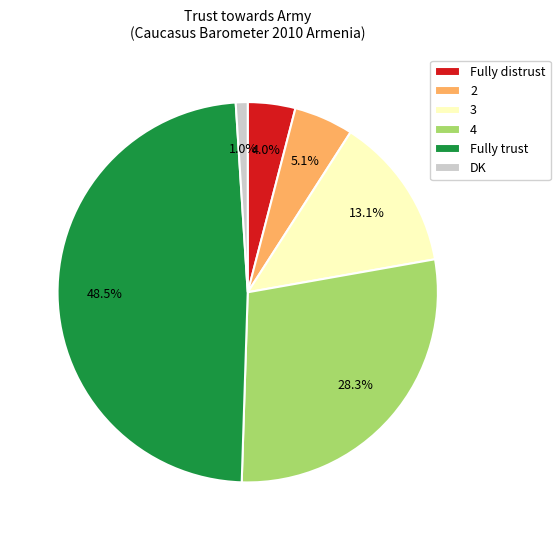

To the nearest percent, what is the difference between the 3 and Fully distrust slice percentages?

9%